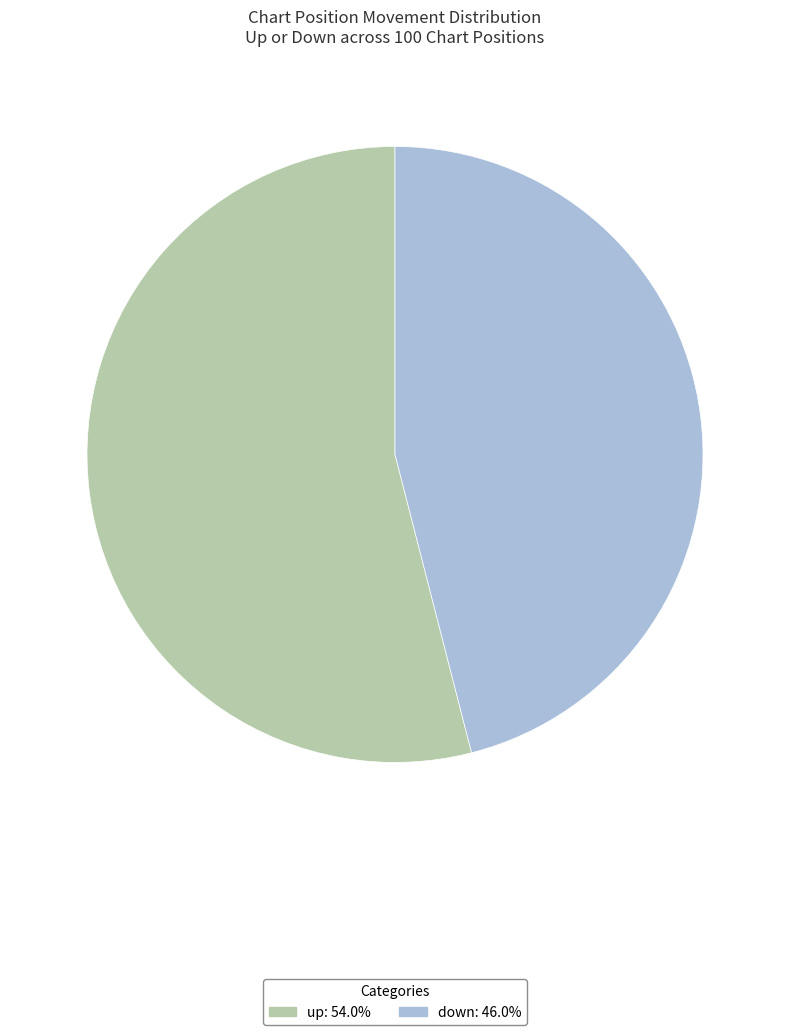

Do down and up together represent more than half of the pie?

Yes